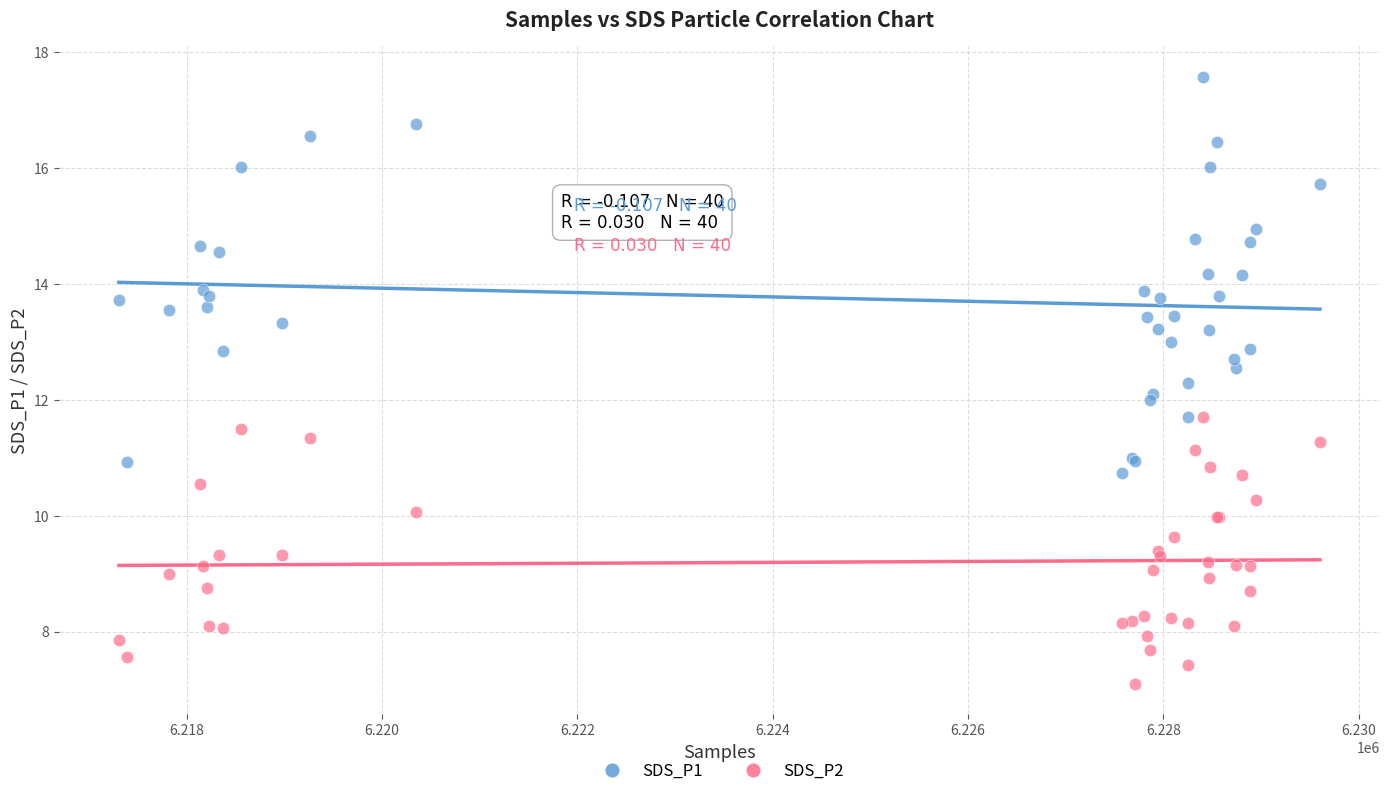

Which series contains the highest Y value?

SDS_P1